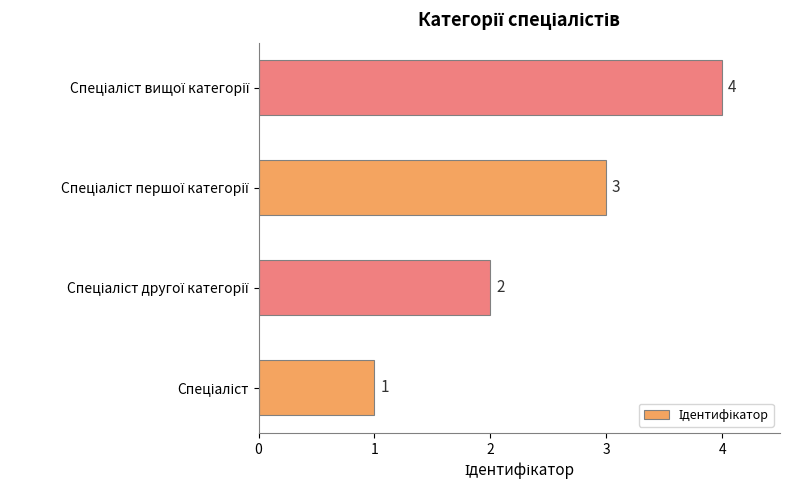

How many data points does each series have?

4